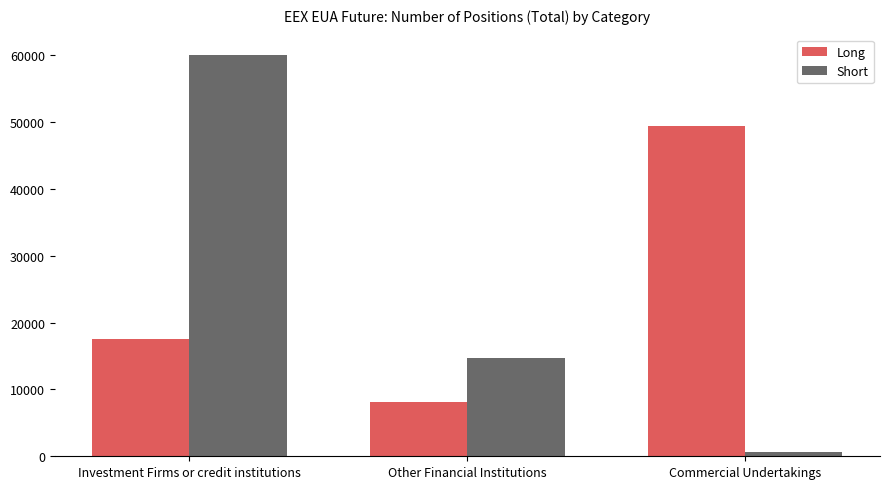

How many groups of bars are there?

3